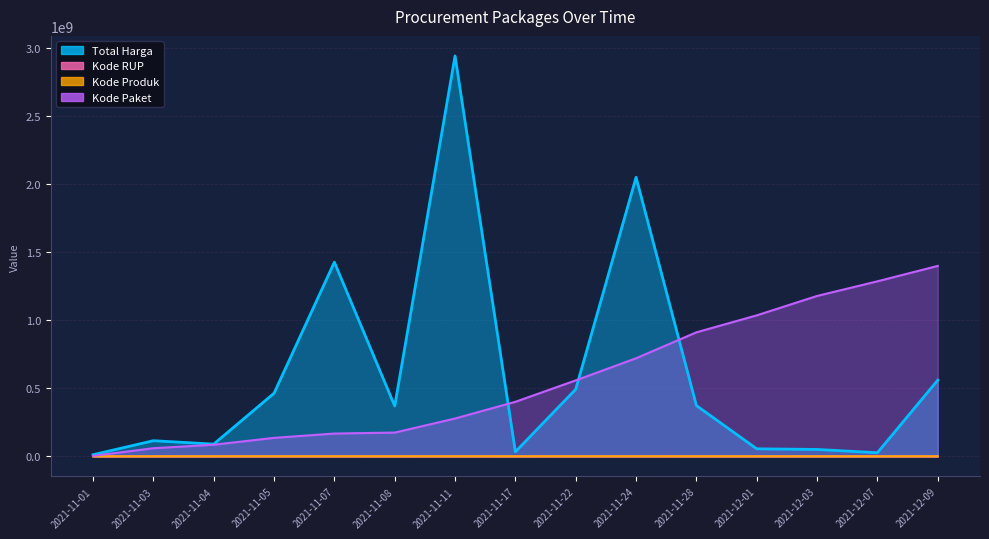

What is the label of the 2nd point from the left?

2021-11-03